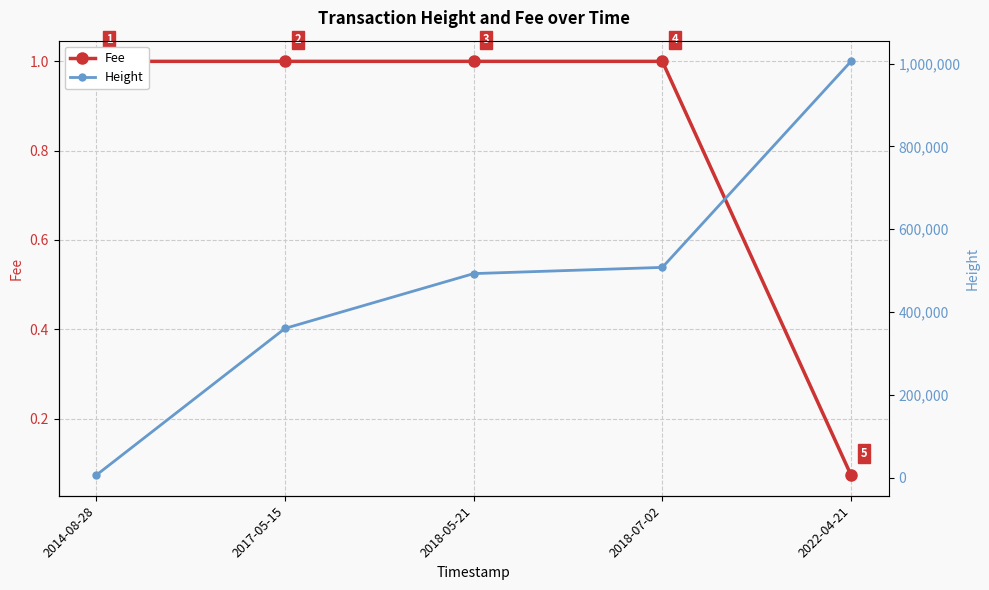

What is the total value across all series at 2018-07-02?

507715.0